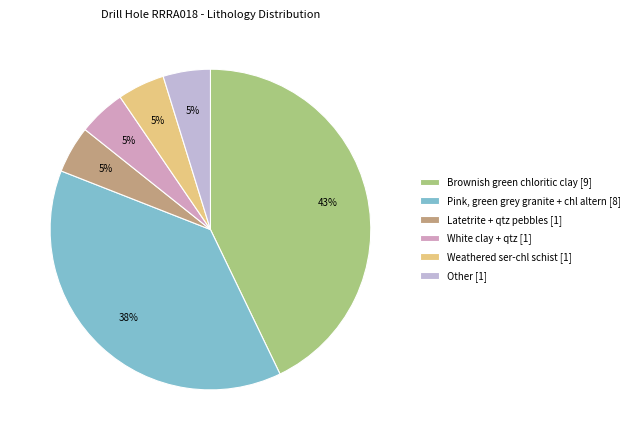

What is the smallest slice in the pie chart?

Latetrite + qtz pebbles